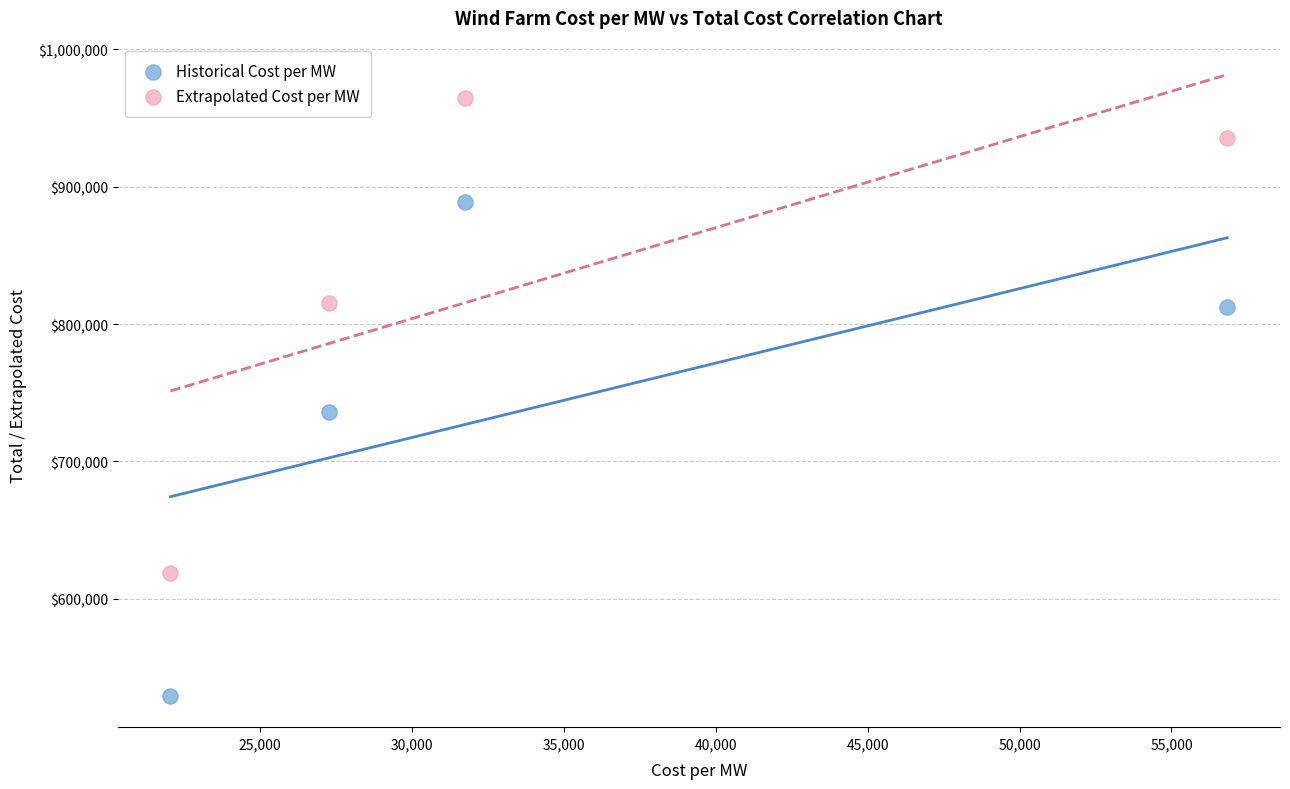

Which series has the largest Y range (max minus min)?

Historical Cost per MW